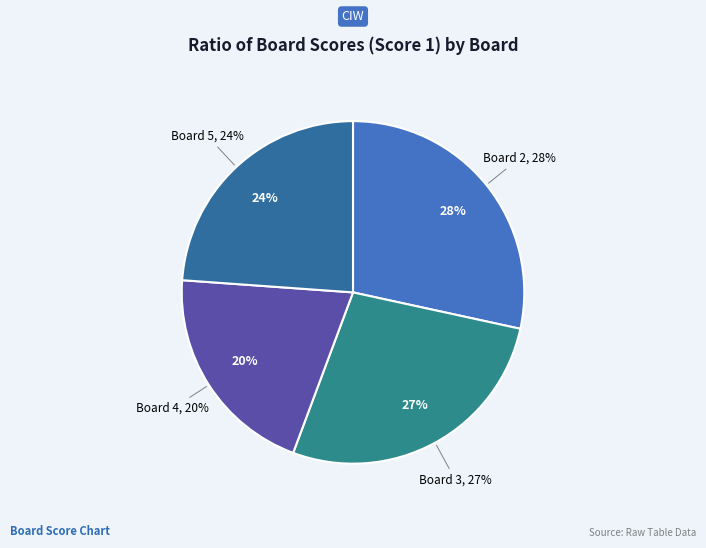

To the nearest percent, what is the difference between the Board 3 and Board 5 slice percentages?

3%